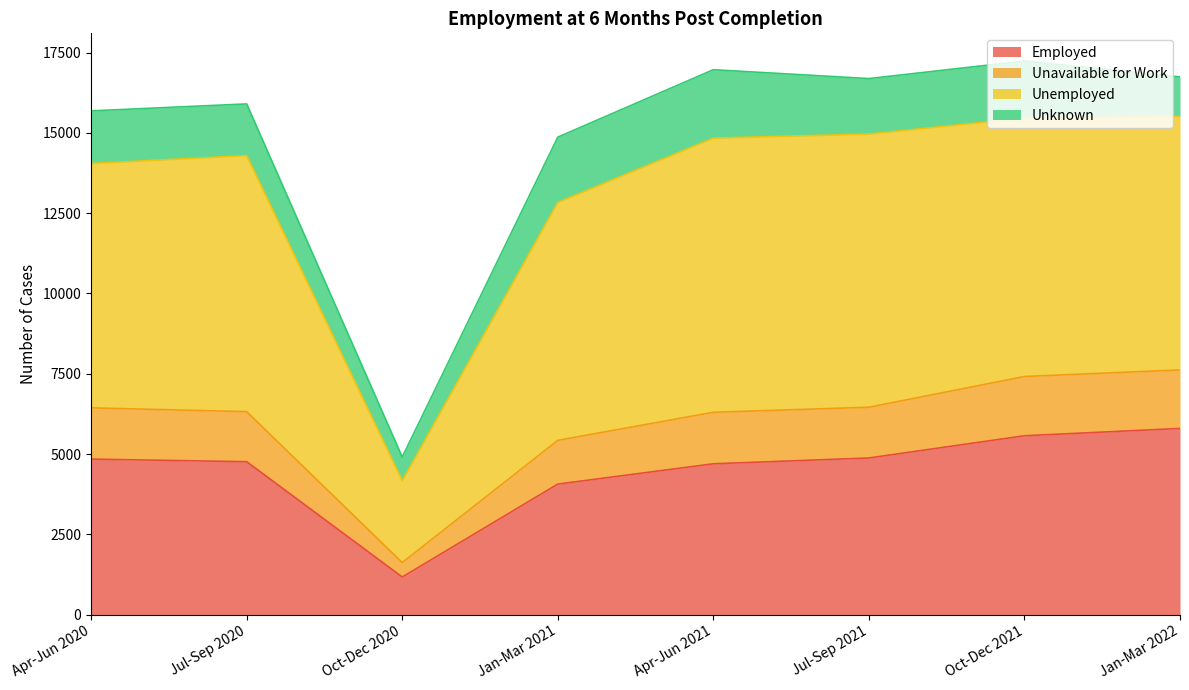

Where is Employed nearest to the value 3483?

Jan-Mar 2021